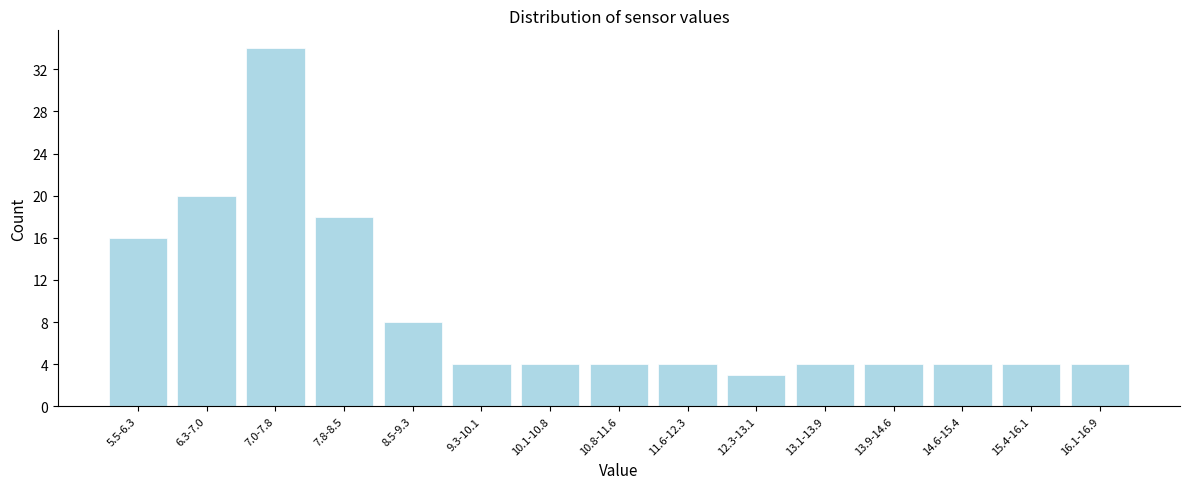

Reading left to right, what are all the values shown in this chart?

5.5-6.3=16	6.3-7.0=20	7.0-7.8=34	7.8-8.5=18	8.5-9.3=8	9.3-10.1=4	10.1-10.8=4	10.8-11.6=4	11.6-12.3=4	12.3-13.1=3	13.1-13.9=4	13.9-14.6=4	14.6-15.4=4	15.4-16.1=4	16.1-16.9=4